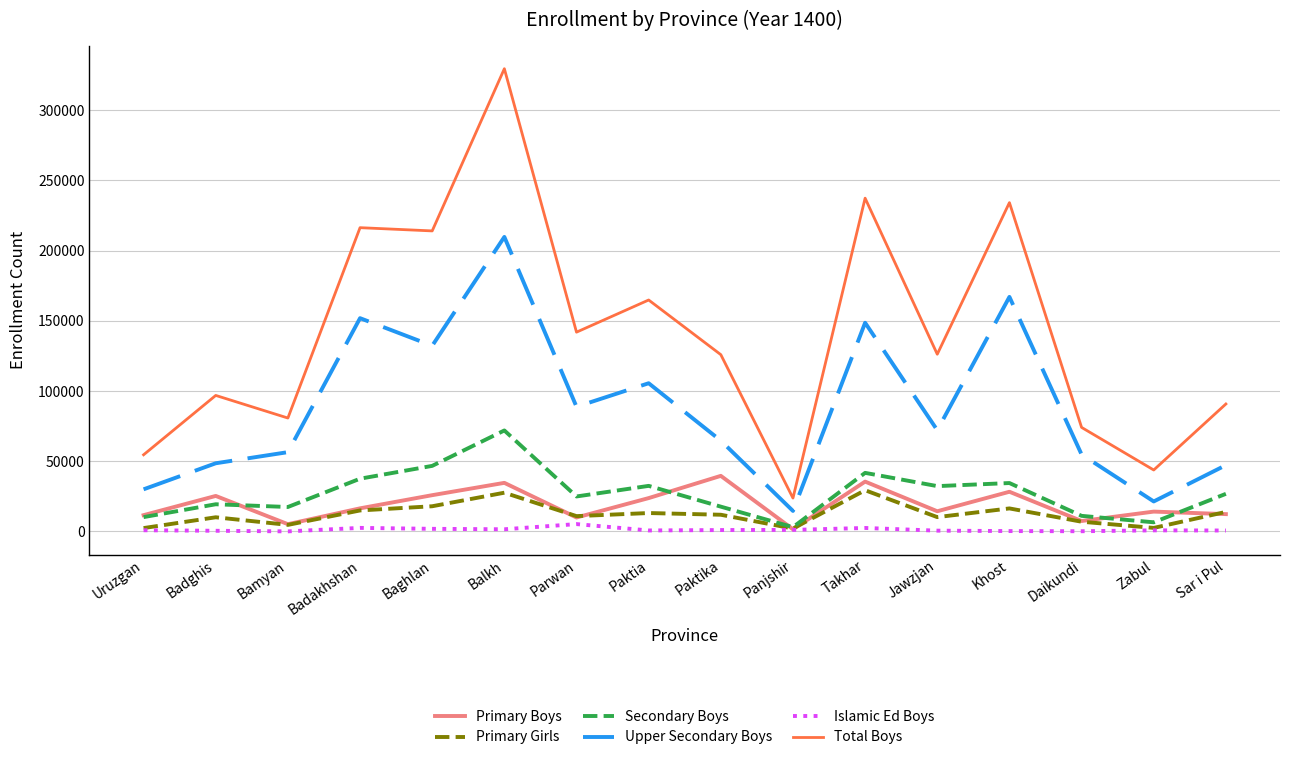

Which series has the widest spread of values?

Total Boys